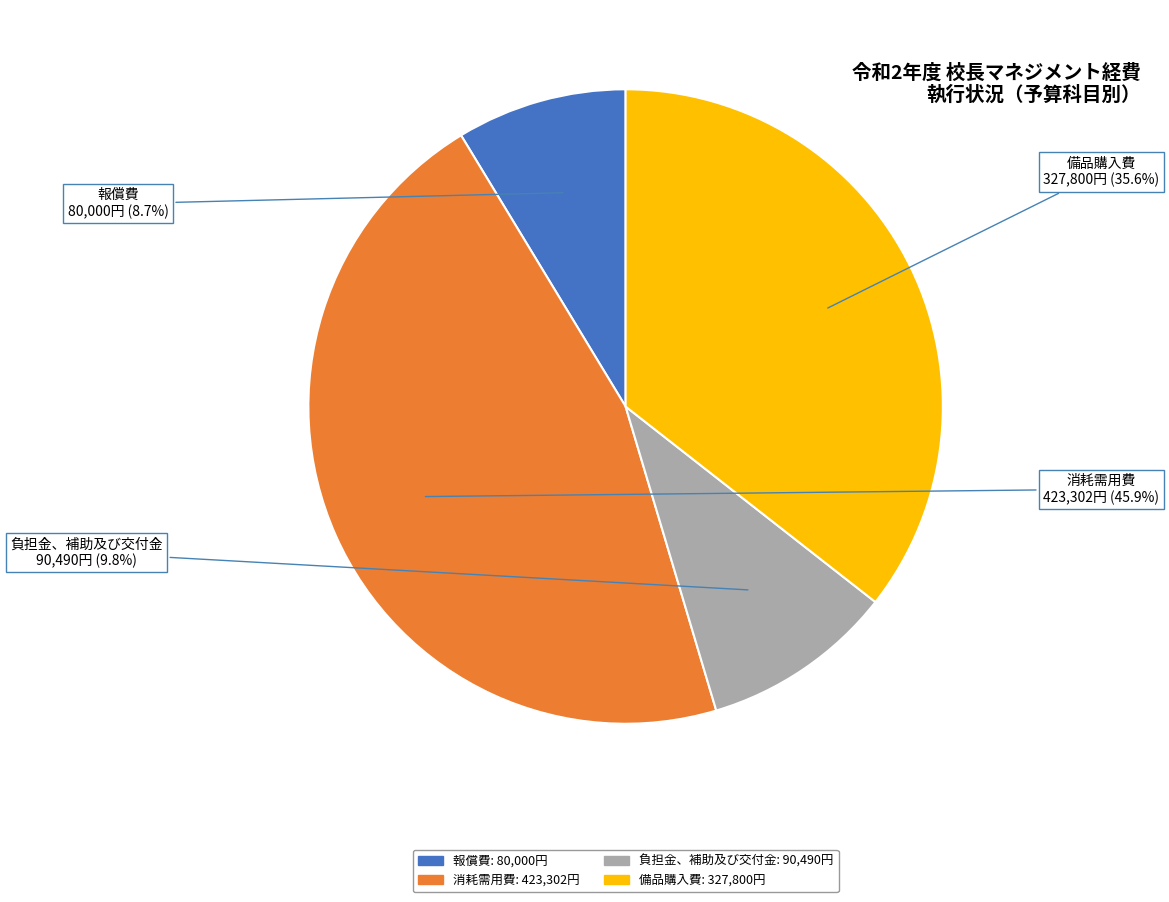

Is there a majority slice in this chart?

No